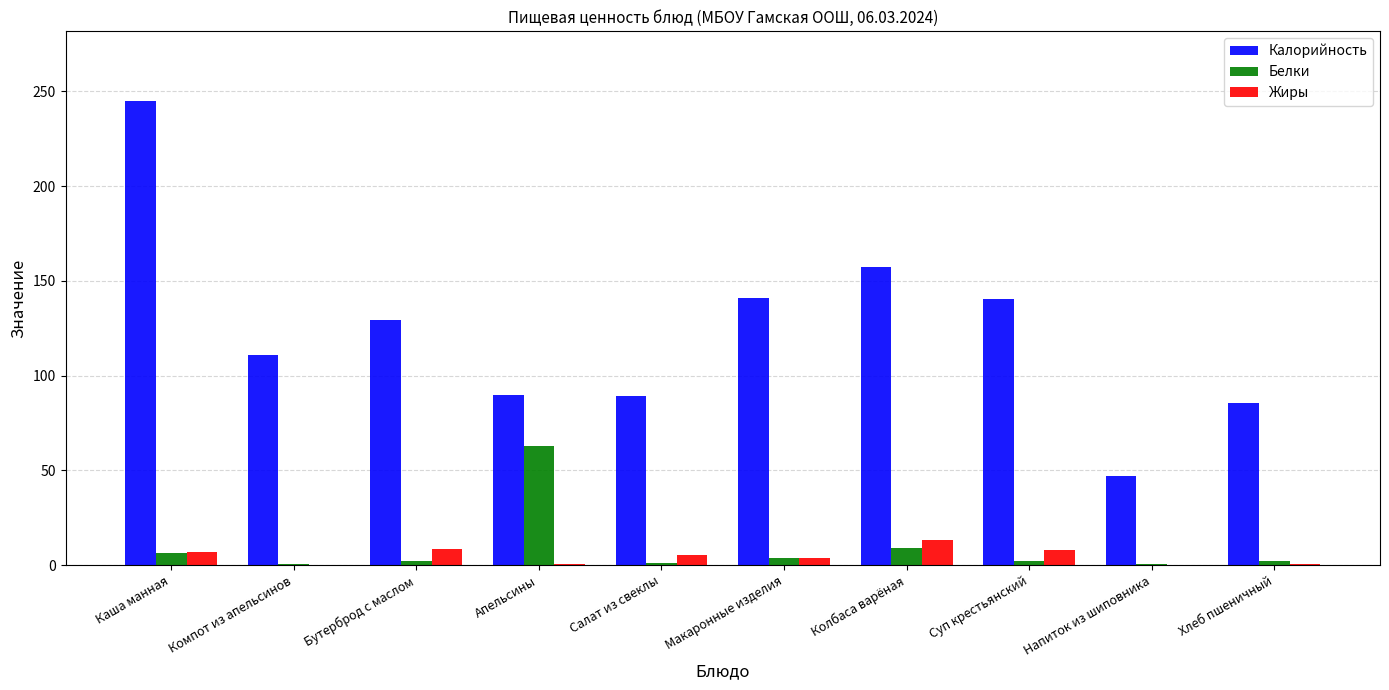

Which category has the highest value across all series?

Каша манная